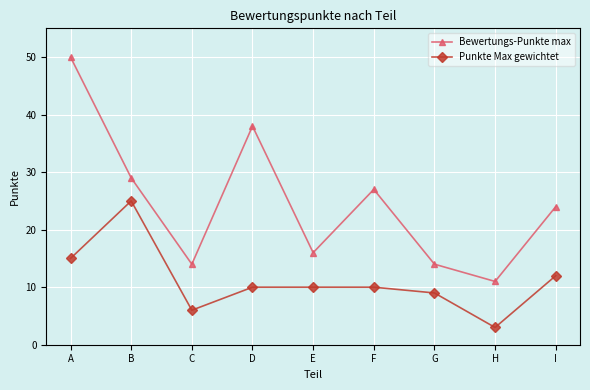

Reading left to right, list all the values displayed in this chart.

Bewertungs-Punkte max: 50	29	14	38	16	27	14	11	24
Punkte Max gewichtet: 15	25	6	10	10	10	9	3	12